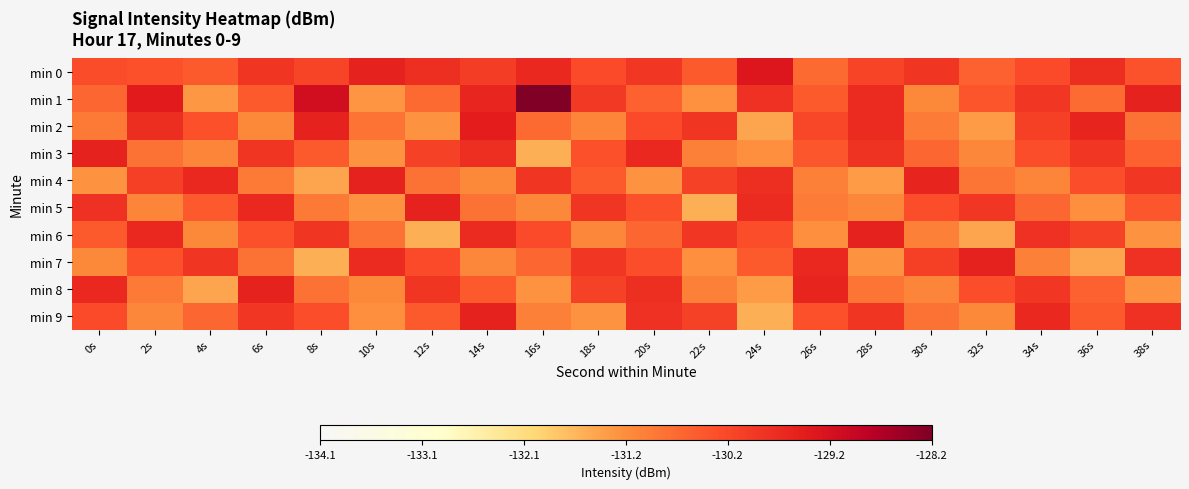

Between 36s and 8s, which is larger?

36s